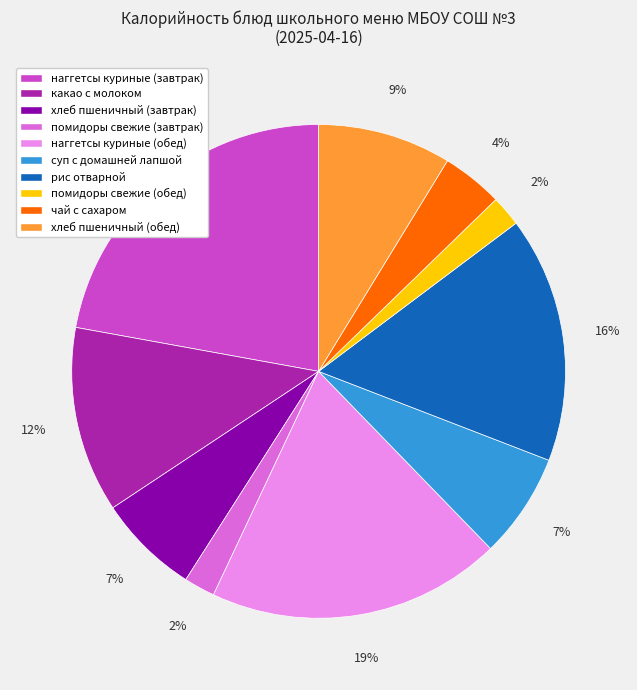

To the nearest percent, what is the difference between the суп с домашней лапшой and помидоры свежие (завтрак) slice percentages?

5%